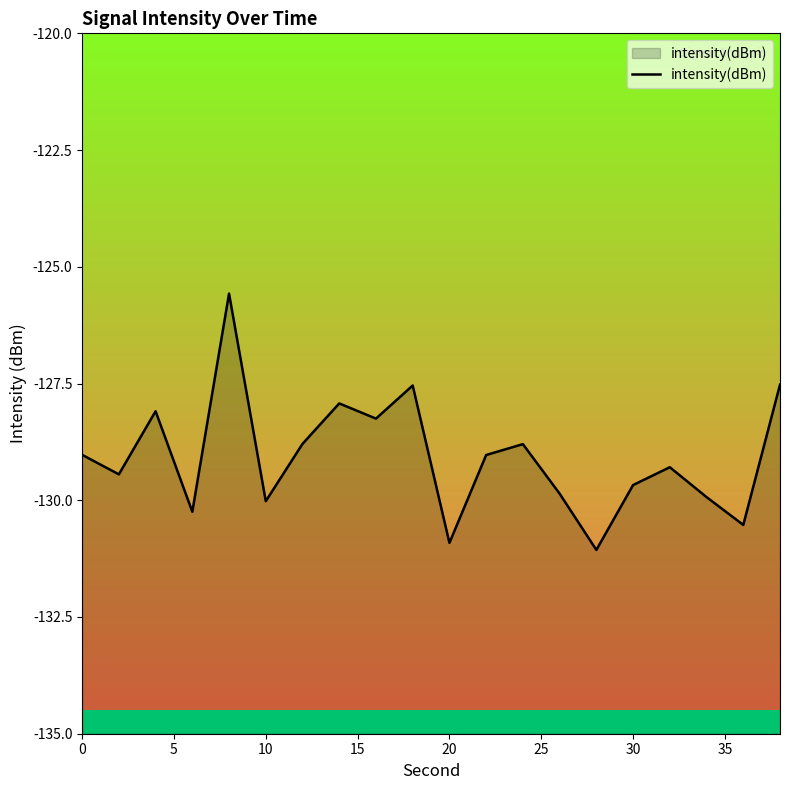

What is the minimum value shown in the chart?

-131.1